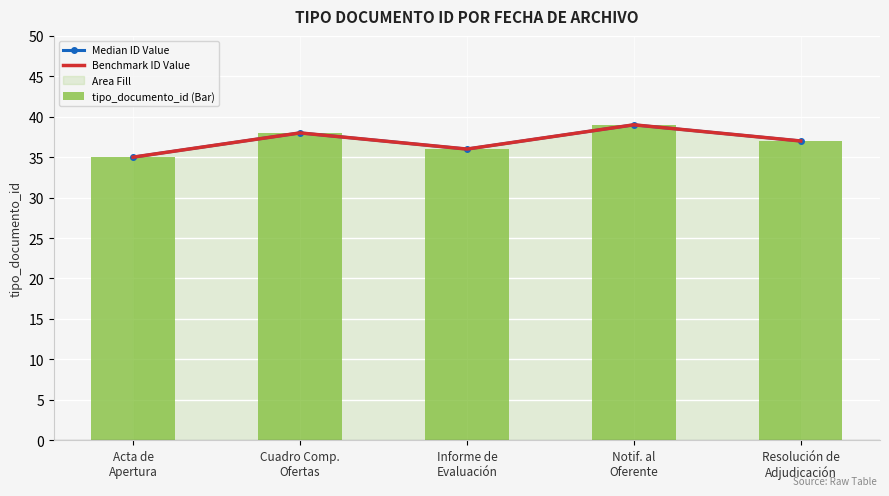

Which series has the largest total across all categories?

Median ID Value